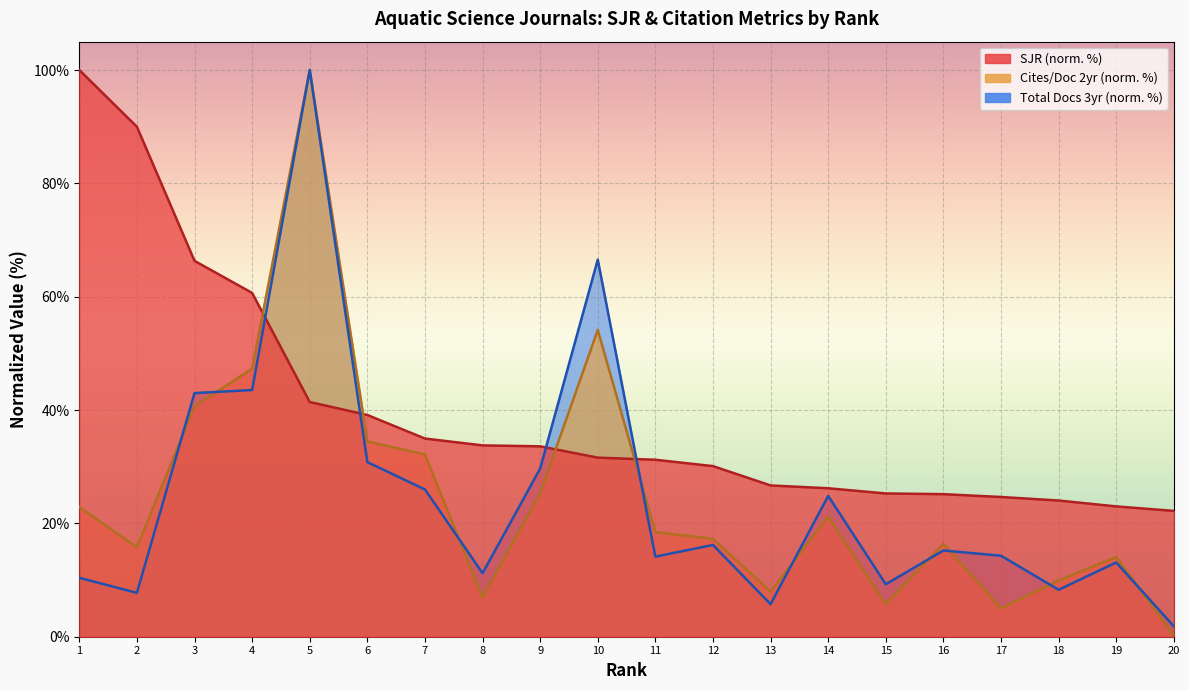

What is the value of the Total Docs. (3years) point at the 7th from the left?

26.0